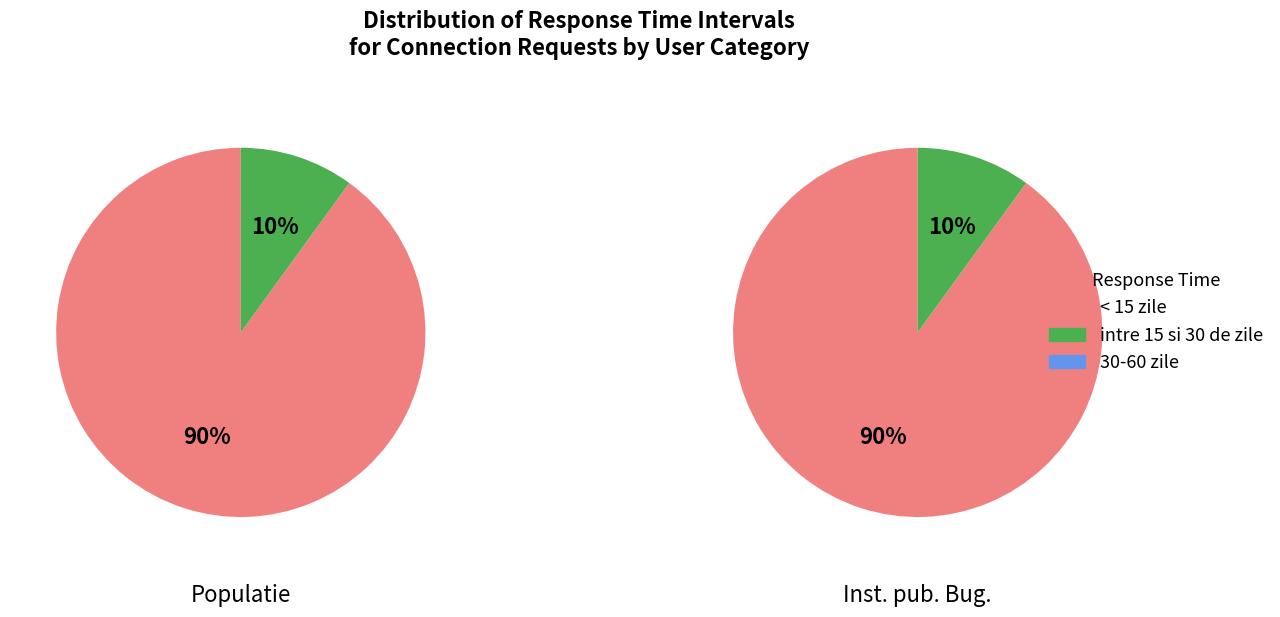

The Inst. pub. Bug. slice represents 50% of the pie. True or false?

True